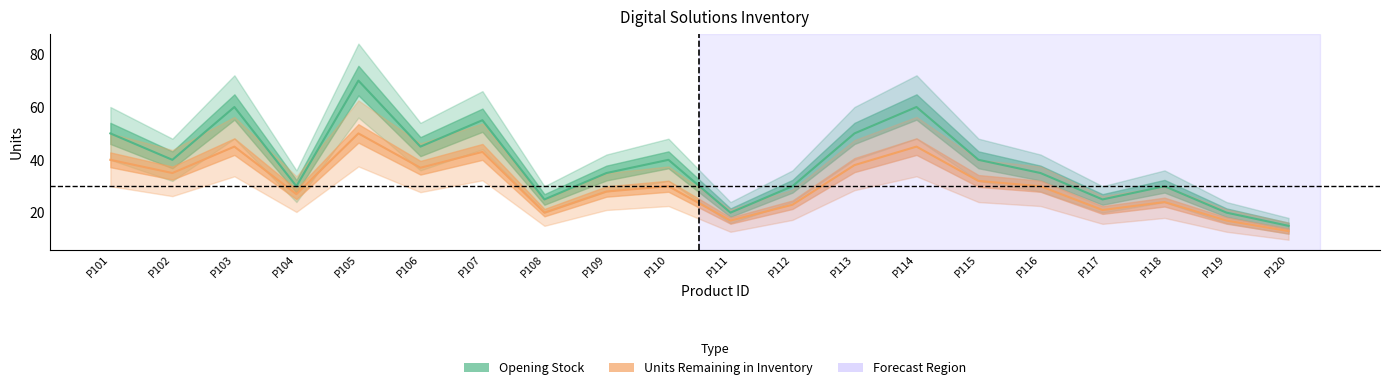

Where is the first local minimum for Opening Stock?

P102